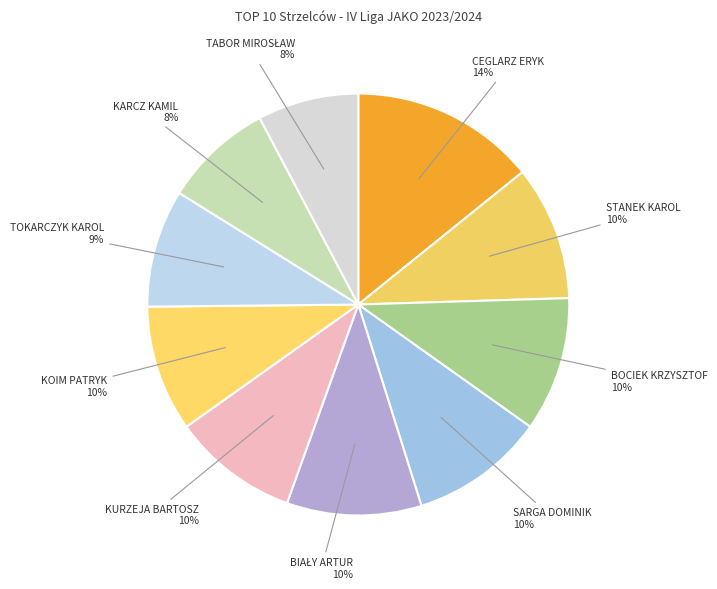

Count the number of slices in the pie.

10